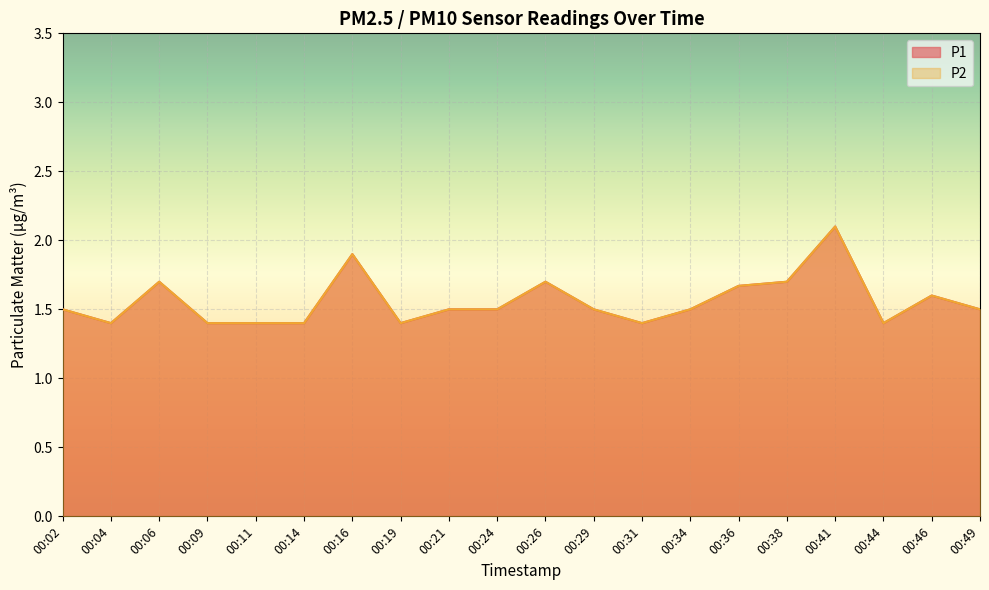

What is the value of the P2 point at the 9th from the left?

1.5